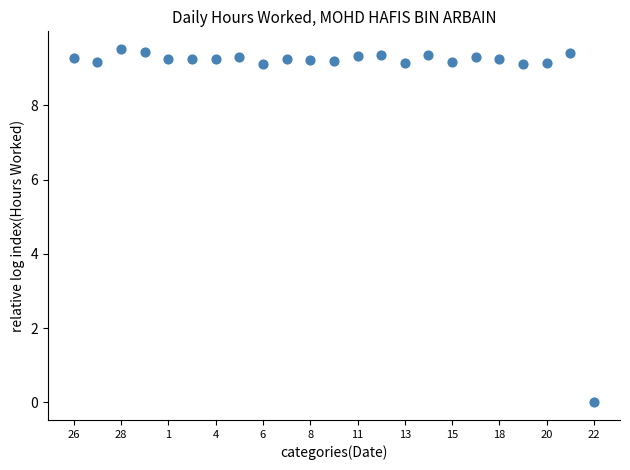

What is the range of Y values (max minus min)?

9.5